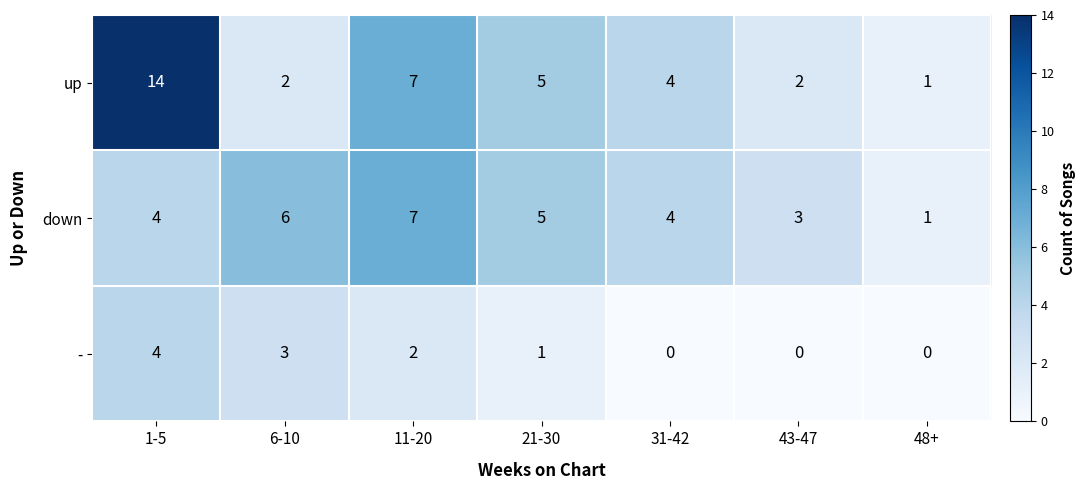

Which label corresponds to the largest value in the chart?

1-5